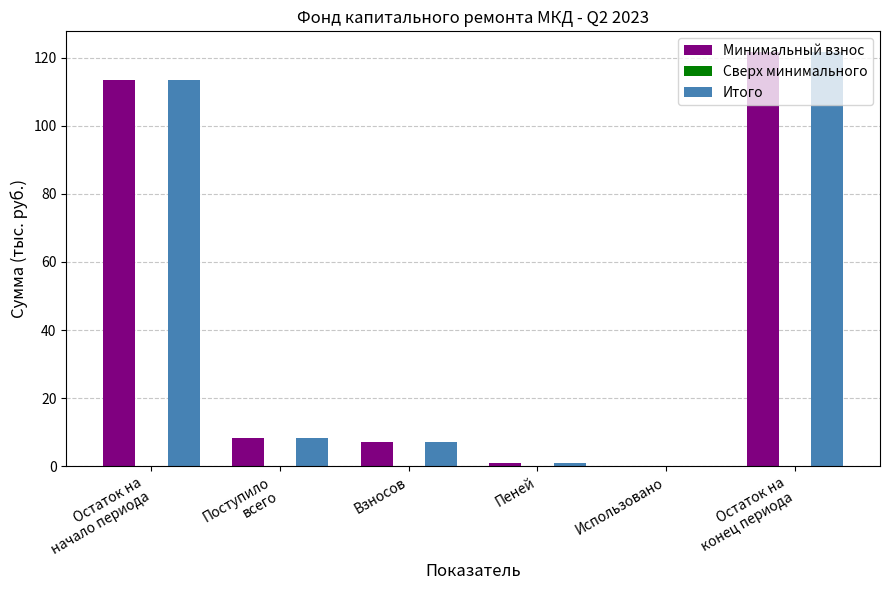

What is the maximum value for Итого?

121.7